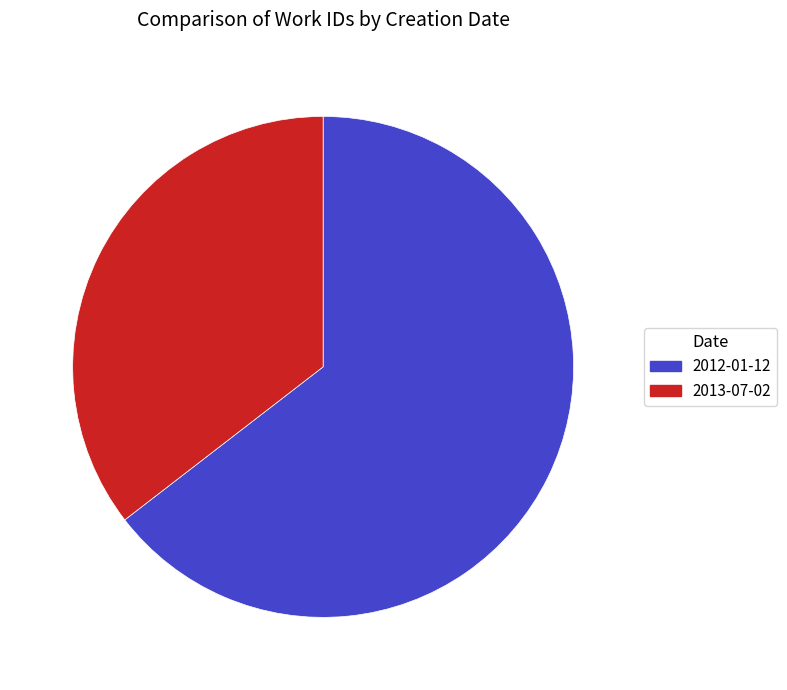

How many segments does this pie chart have?

2